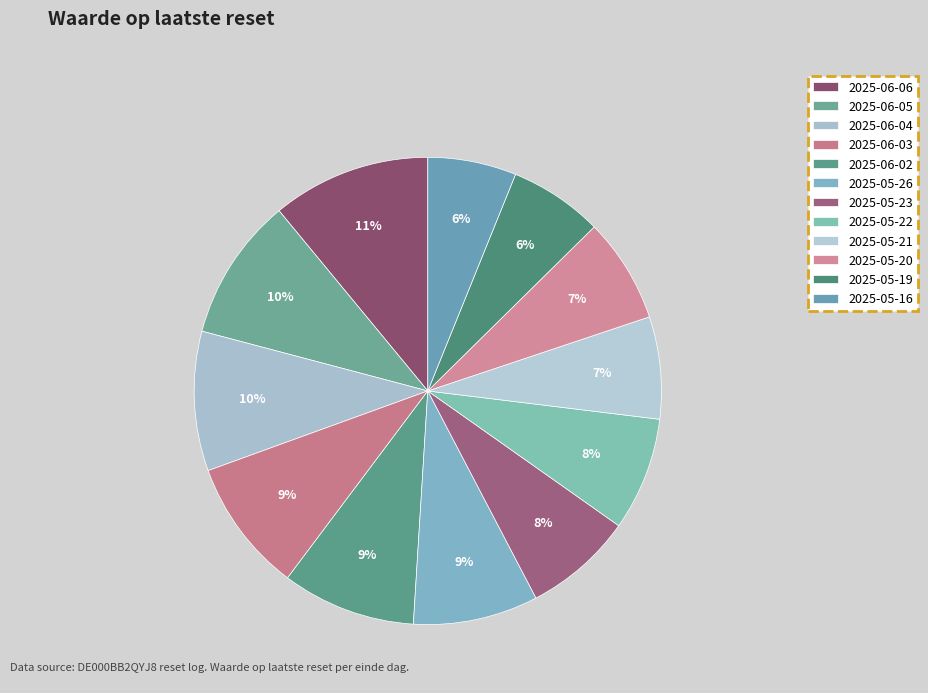

Rank the categories by value from highest to lowest.

2025-06-06, 2025-06-05, 2025-06-04, 2025-06-02, 2025-06-03, 2025-05-26, 2025-05-22, 2025-05-23, 2025-05-20, 2025-05-21, 2025-05-19, 2025-05-16